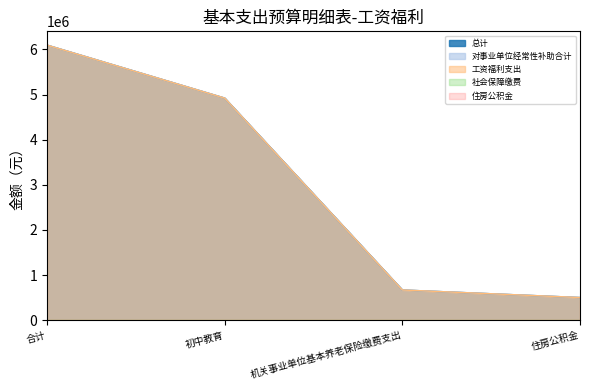

The 对事业单位经常性补助合计 series shows 164362.5 at 住房公积金. True or false?

False